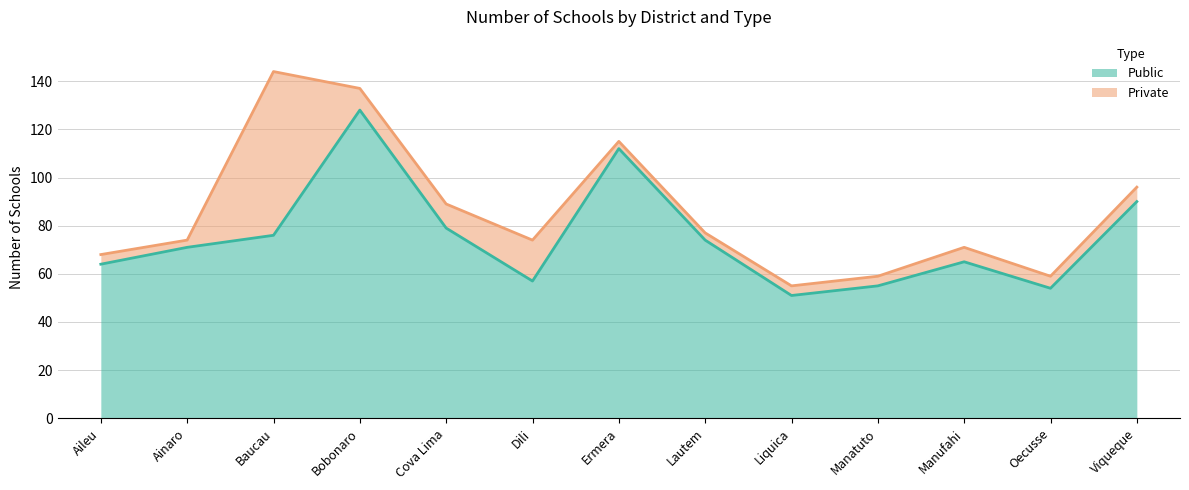

What is the change in value from Bobonaro to Ermera?

-16